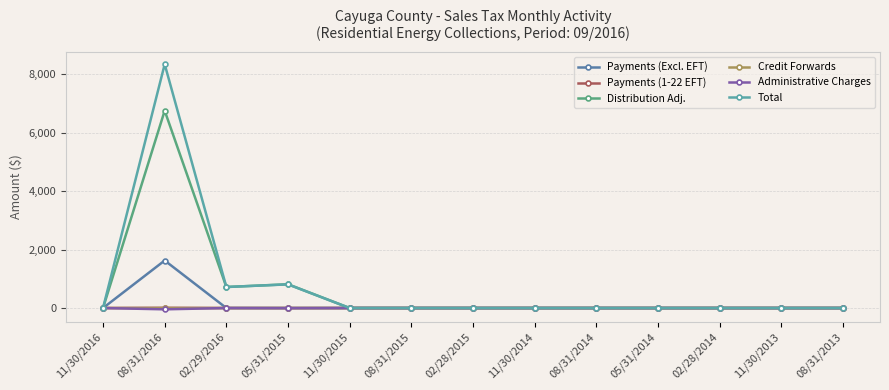

Count the number of data series in this chart.

6